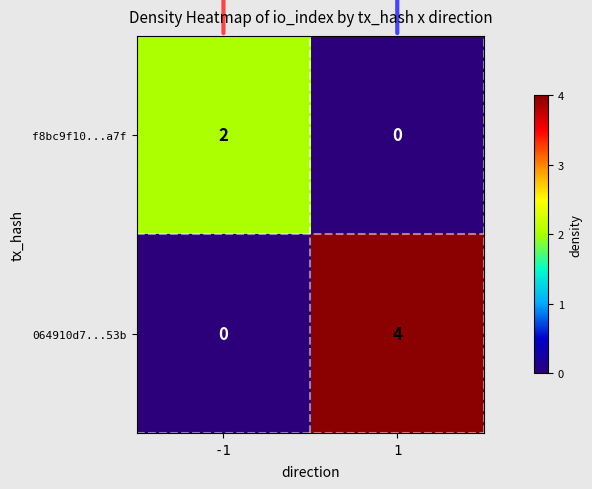

What is the maximum value shown in the chart?

4